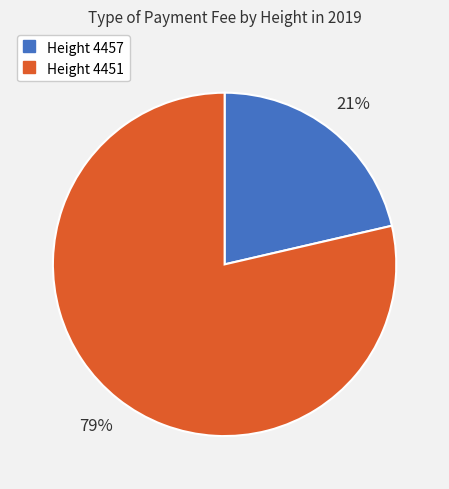

Is there a majority slice in this chart?

Yes